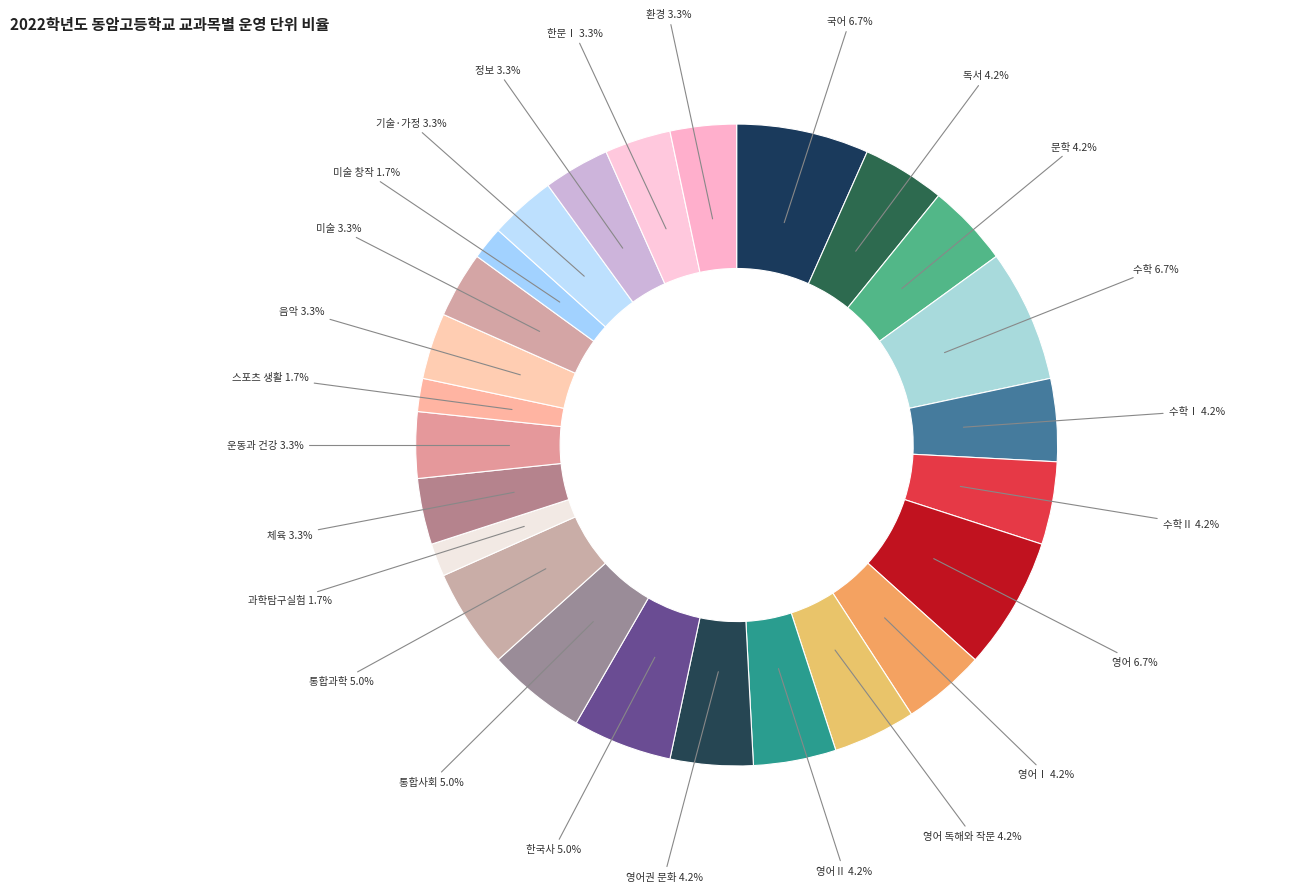

To the nearest percent, what is the difference between the largest and smallest slice percentages?

5%